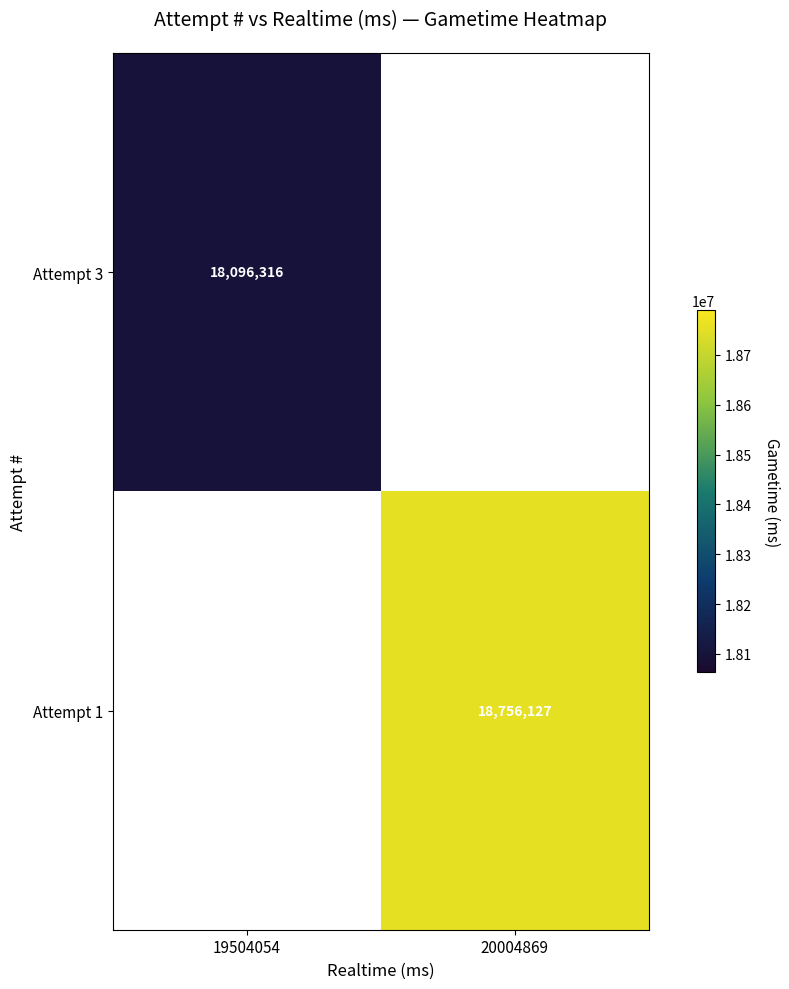

The Attempt 3 series shows 18096316 at 19504054. True or false?

True